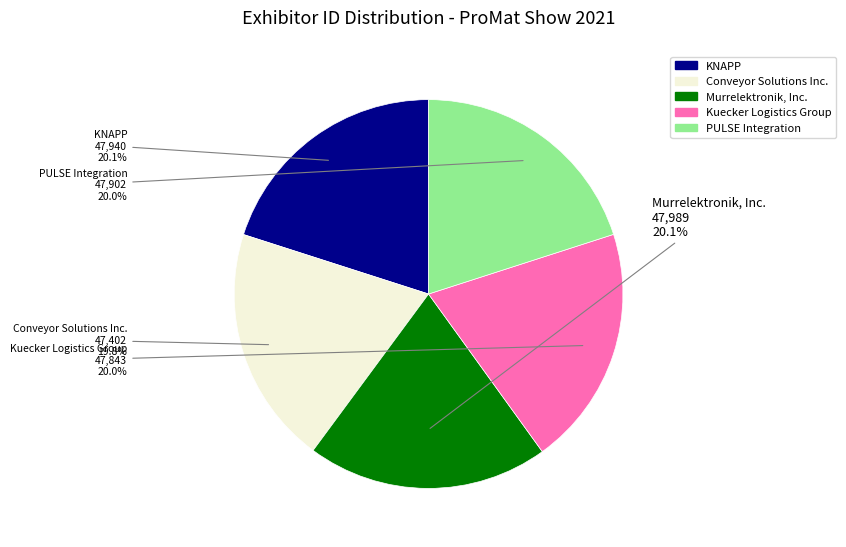

To the nearest percent, what is the average slice percentage?

20%